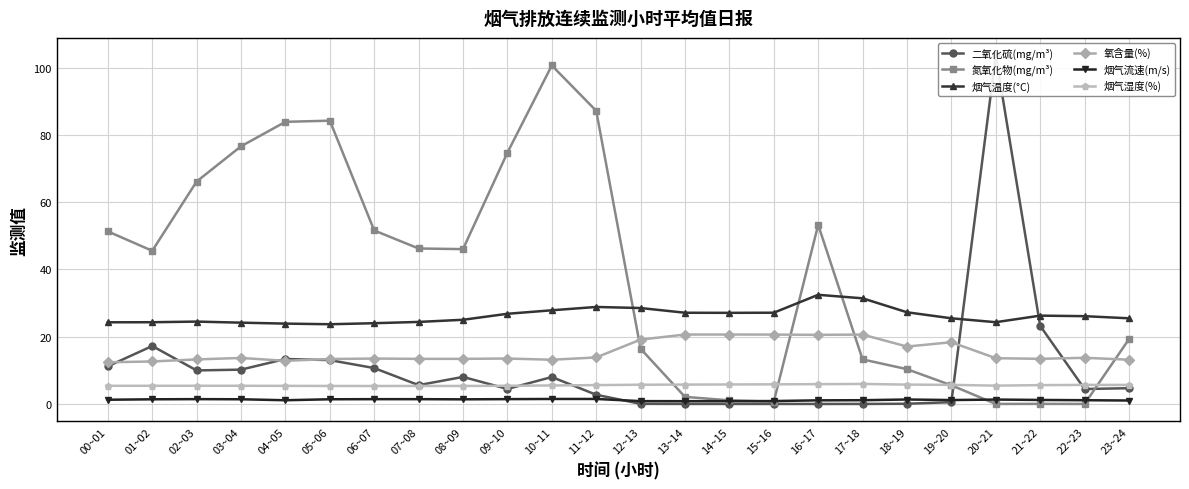

Which category has the highest value in the 烟气流速(m/s) series?

10~11